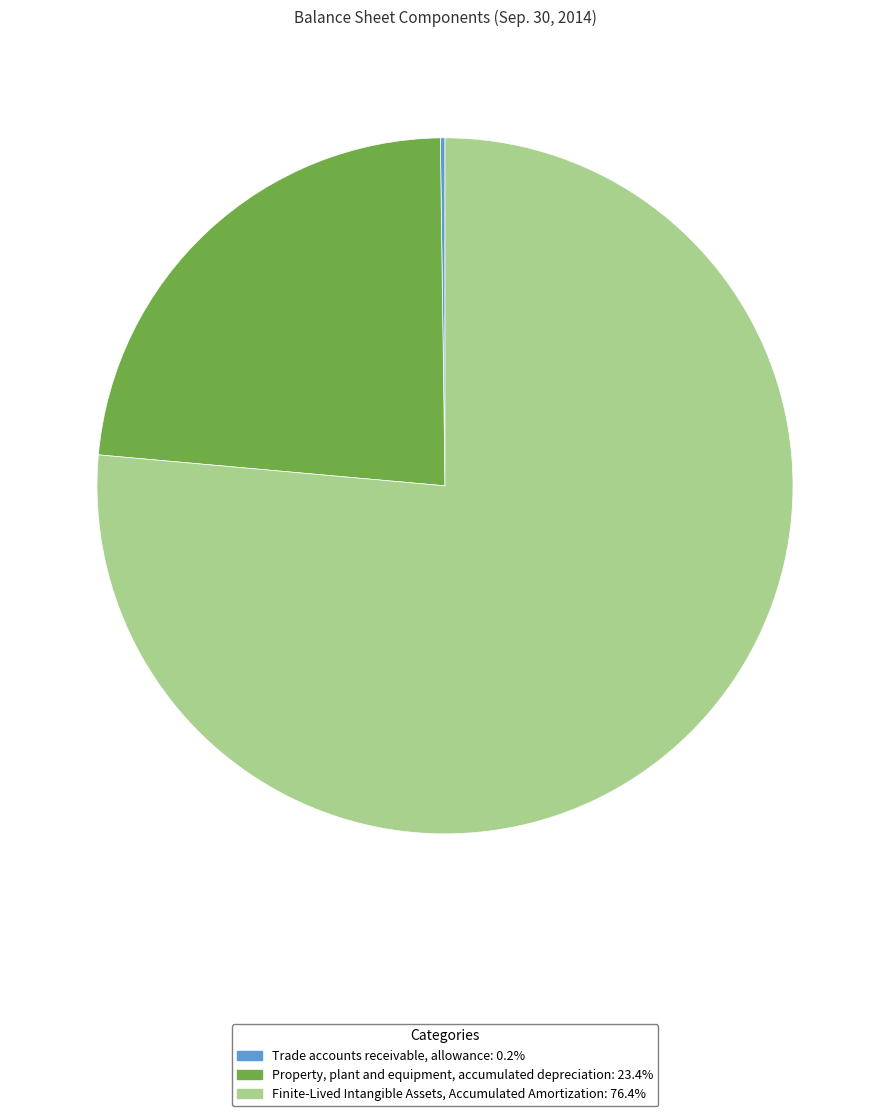

Which slice represents more than half of the pie?

Finite-Lived Intangible Assets, Accumulated Amortization